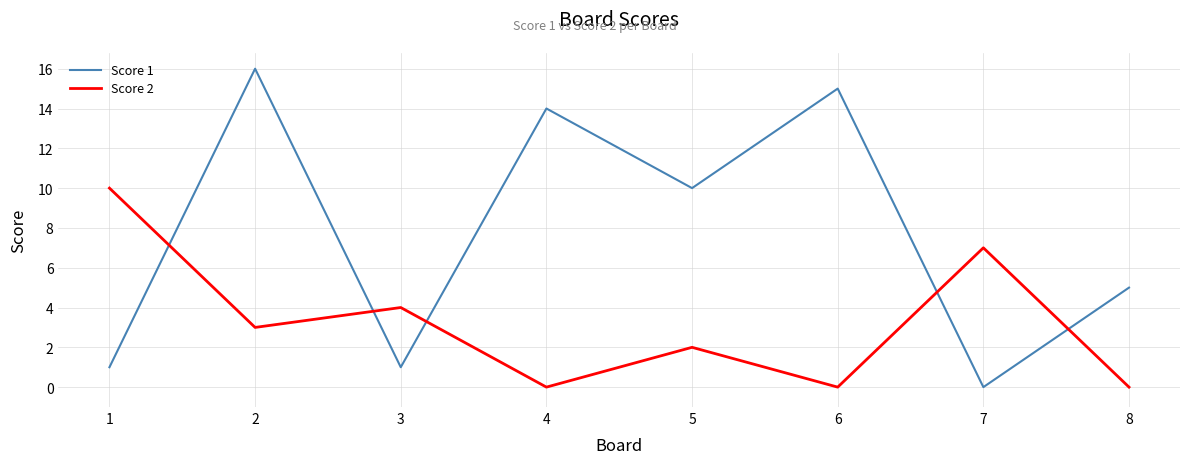

How many times do Score 2 and Score 1 cross each other?

5